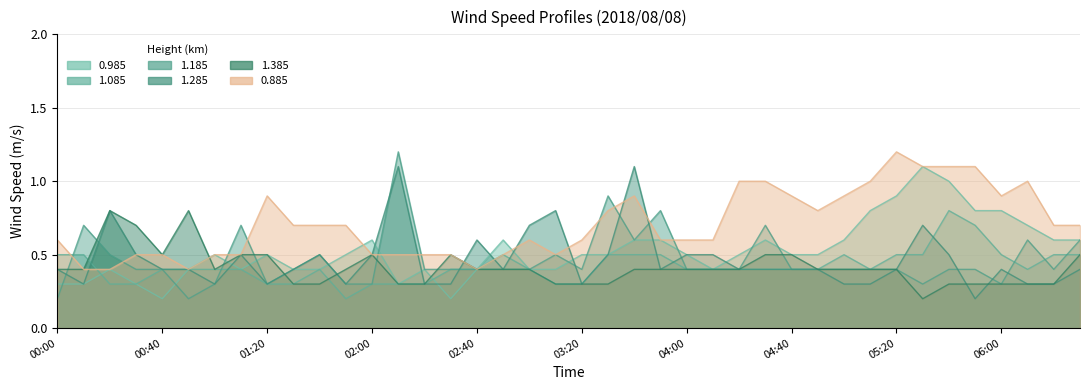

Reading left to right, list all the values displayed in this chart.

0.985: 0.3	0.3	0.4	0.3	0.2	0.4	0.5	0.4	0.5	0.4	0.4	0.5	0.6	0.3	0.4	0.2	0.4	0.6	0.4	0.4	0.5	0.5	0.6	0.6	0.5	0.4	0.5	0.6	0.5	0.5	0.6	0.8	0.9	1.1	1.0	0.8	0.8	0.7	0.6	0.6
1.085: 0.5	0.5	0.3	0.3	0.4	0.4	0.4	0.4	0.3	0.3	0.4	0.2	0.3	0.3	0.3	0.4	0.4	0.5	0.4	0.3	0.3	0.5	0.5	0.5	0.4	0.4	0.4	0.4	0.4	0.4	0.5	0.4	0.5	0.5	0.8	0.7	0.5	0.4	0.5	0.5
1.185: 0.2	0.7	0.5	0.4	0.4	0.2	0.3	0.7	0.3	0.4	0.5	0.3	0.3	1.2	0.4	0.4	0.4	0.4	0.4	0.5	0.4	0.9	0.6	0.8	0.4	0.4	0.4	0.7	0.4	0.4	0.4	0.4	0.4	0.3	0.4	0.4	0.3	0.6	0.4	0.6
1.285: 0.4	0.3	0.8	0.5	0.4	0.4	0.3	0.5	0.3	0.4	0.5	0.3	0.5	1.1	0.3	0.3	0.6	0.4	0.7	0.8	0.3	0.5	1.1	0.4	0.5	0.5	0.4	0.4	0.4	0.4	0.3	0.3	0.4	0.7	0.5	0.2	0.4	0.3	0.3	0.4
1.385: 0.4	0.4	0.8	0.7	0.5	0.8	0.4	0.5	0.5	0.3	0.3	0.4	0.5	0.3	0.3	0.5	0.4	0.4	0.4	0.3	0.3	0.3	0.4	0.4	0.4	0.4	0.4	0.5	0.5	0.4	0.4	0.4	0.4	0.2	0.3	0.3	0.3	0.3	0.3	0.5
0.885: 0.6	0.4	0.4	0.5	0.5	0.4	0.5	0.5	0.9	0.7	0.7	0.7	0.5	0.5	0.5	0.5	0.4	0.5	0.6	0.5	0.6	0.8	0.9	0.6	0.6	0.6	1.0	1.0	0.9	0.8	0.9	1.0	1.2	1.1	1.1	1.1	0.9	1.0	0.7	0.7